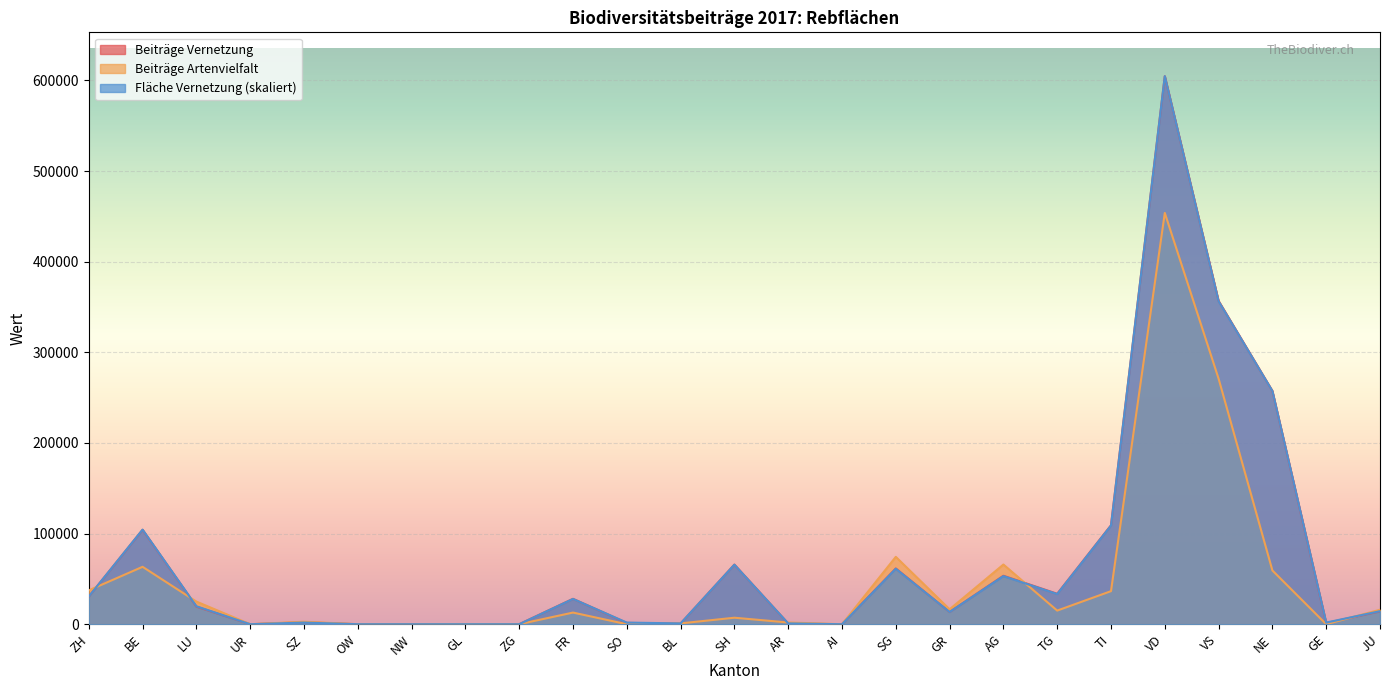

What value does the Beiträge Vernetzung series have at SH?

65778.0